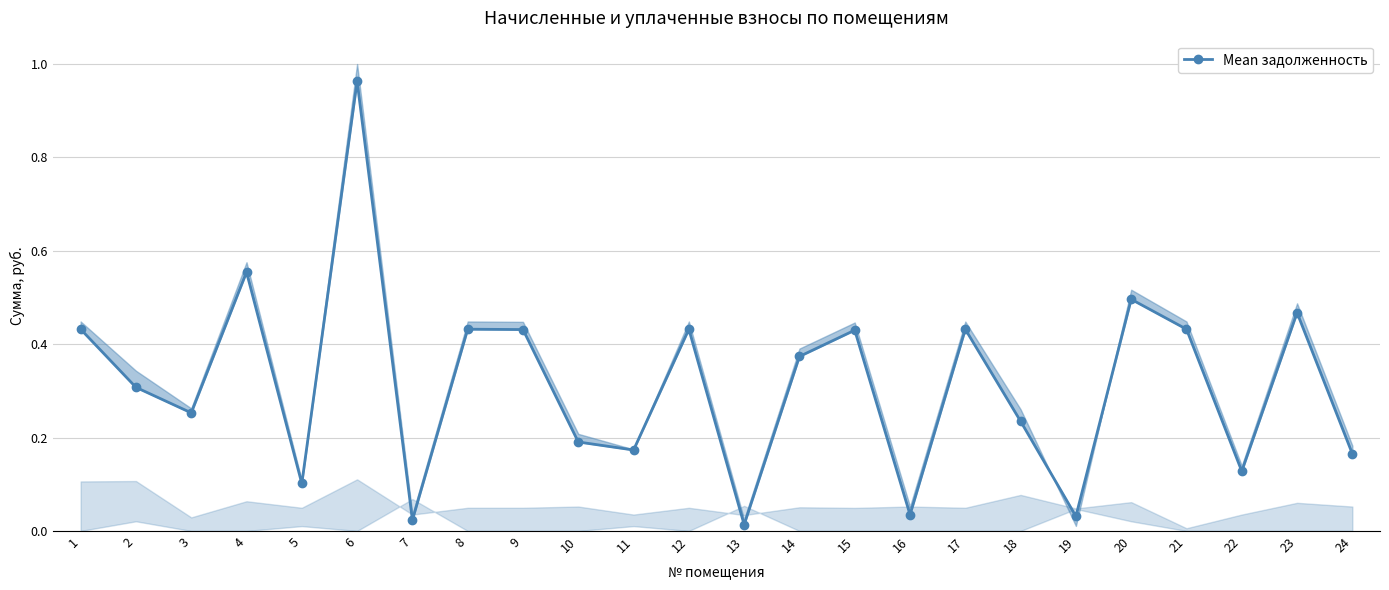

Reading right to left, what are all the values shown in this chart?

24=0.2	23=0.5	22=0.1	21=0.4	20=0.5	19=0.0	18=0.2	17=0.4	16=0.0	15=0.4	14=0.4	13=0.0	12=0.4	11=0.2	10=0.2	9=0.4	8=0.4	7=0.0	6=1.0	5=0.1	4=0.6	3=0.3	2=0.3	1=0.4